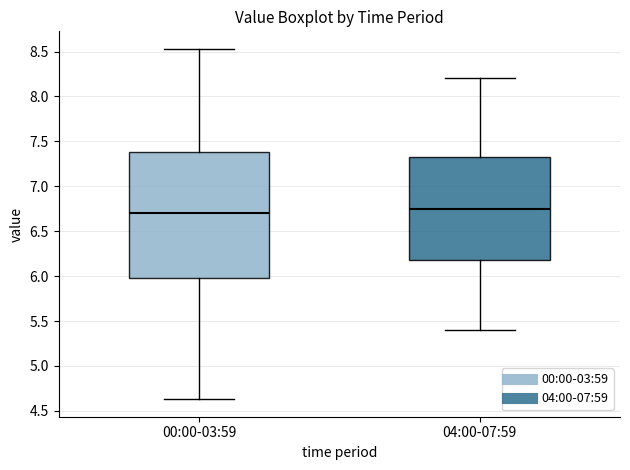

Reading left to right, transcribe this box plot: for each box, give where its median line is, the range the box spans, and where its two whiskers end, as read against the y-axis. The values are not printed on the chart, so give them approximately, as read against the axis.

00:00-03:59: median 6.70, box 6.00 to 7.40, whiskers 4.65 to 8.55
04:00-07:59: median 6.75, box 6.20 to 7.35, whiskers 5.40 to 8.20